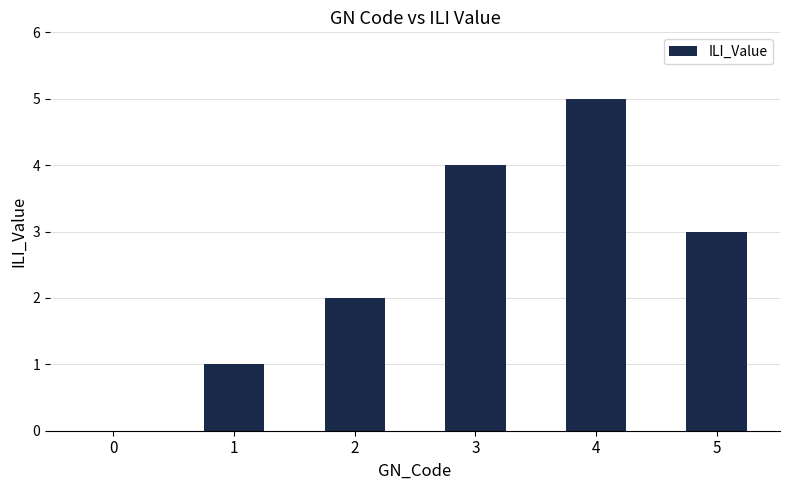

Are the bars horizontal?

No